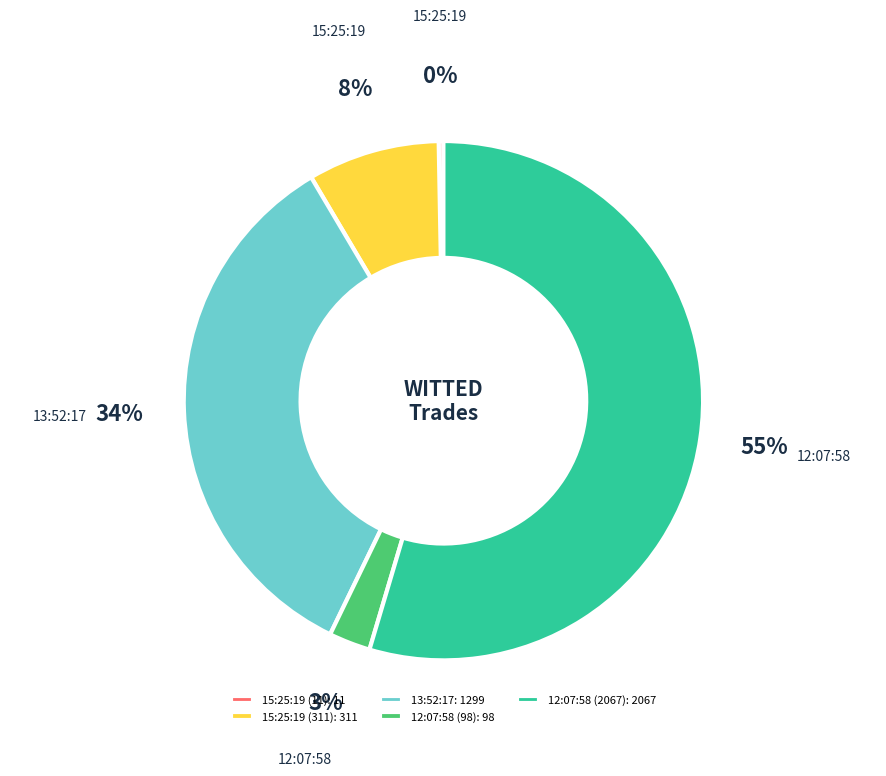

Is there a majority slice in this chart?

Yes